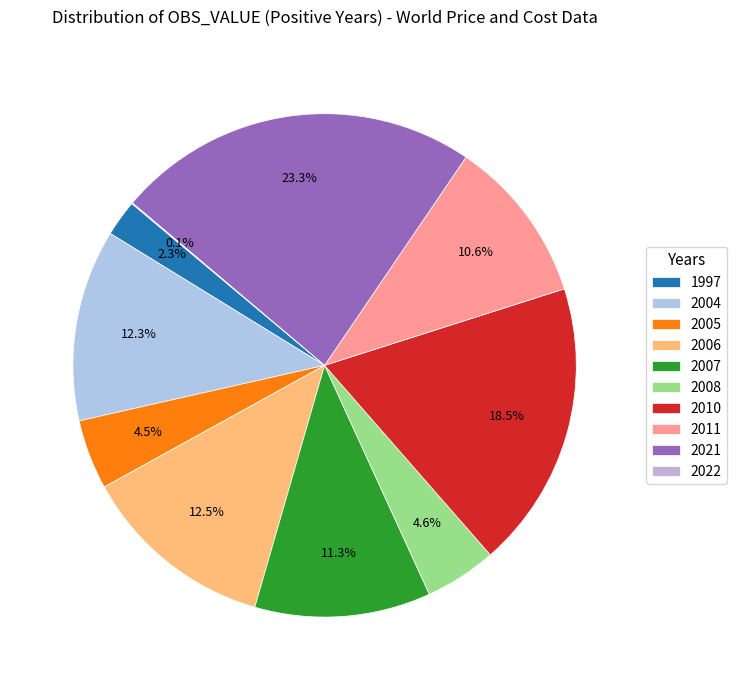

To the nearest percent, what is the difference between the 2010 and 2005 slice percentages?

14%